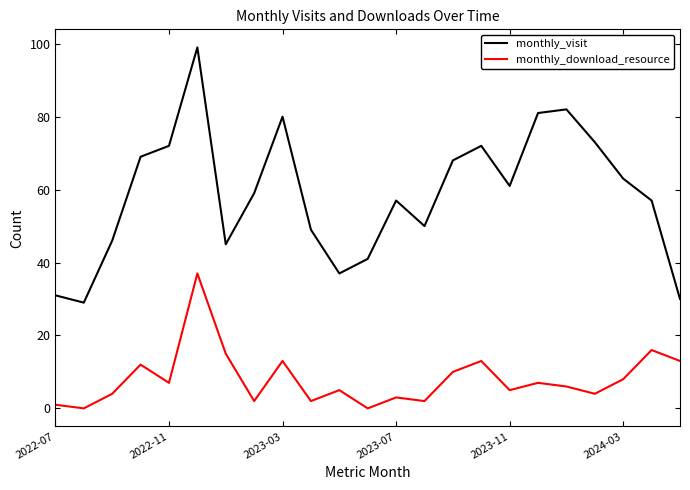

Which series has the largest total across all categories?

monthly_visit